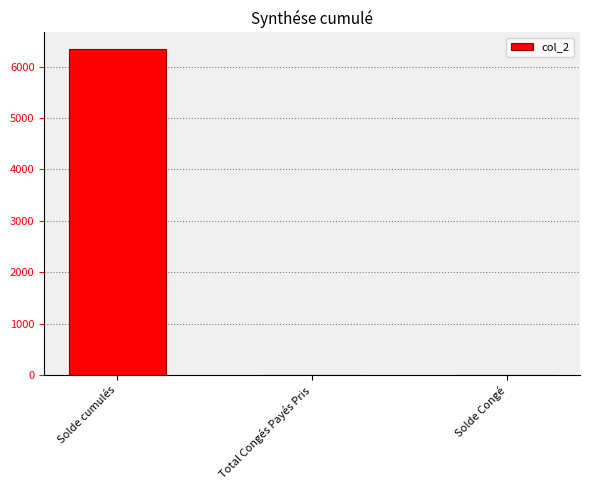

At which category does the chart reach its peak across all series?

Solde cumulés